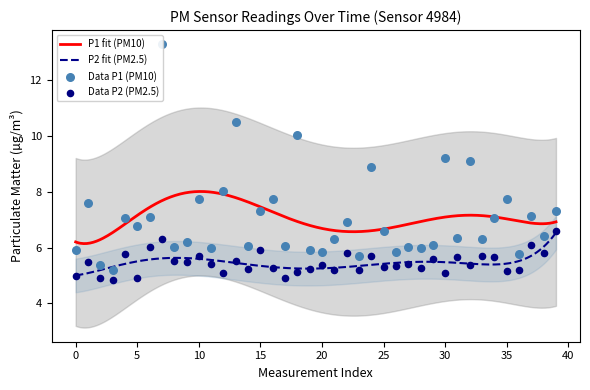

Which series has the largest Y range (max minus min)?

P1